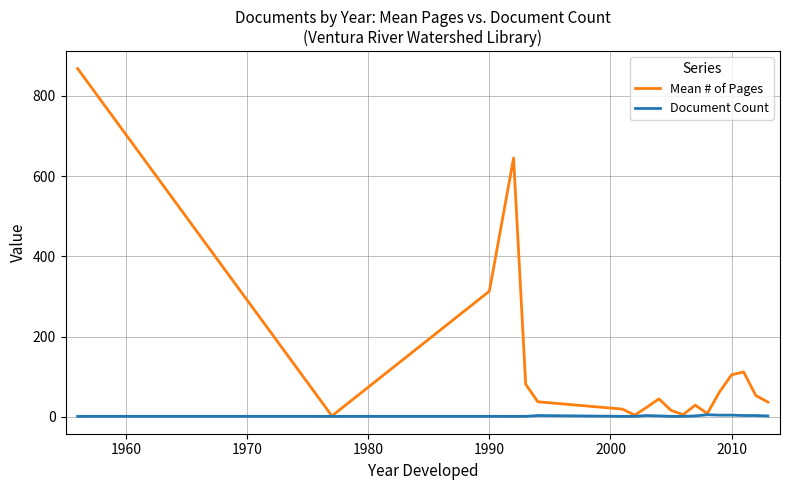

How many categories are shown in the chart?

19